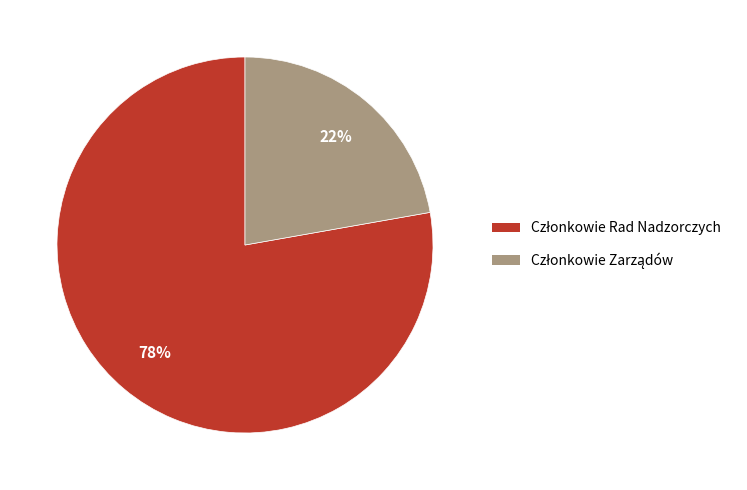

To the nearest percent, what is the average slice percentage?

50%